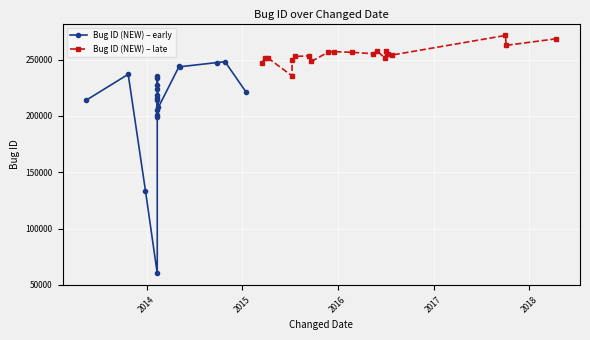

Which has a higher value, 2017 or 2016?

2017